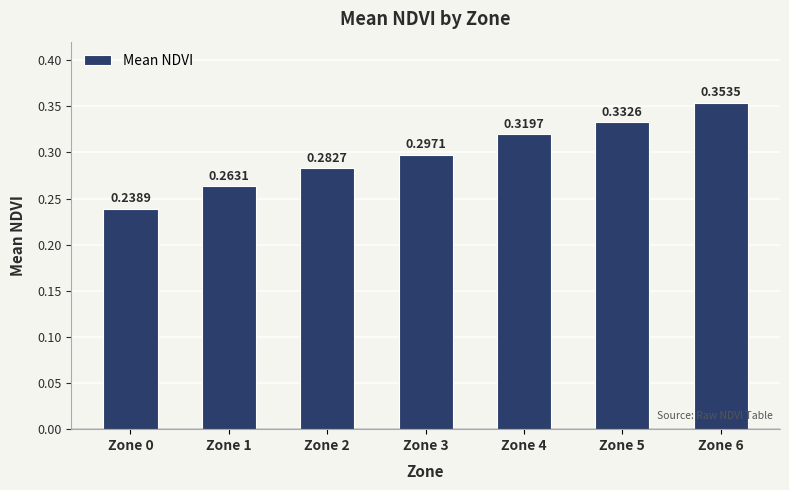

List the labels in order of value, smallest first.

Zone 0, Zone 1, Zone 2, Zone 3, Zone 4, Zone 5, Zone 6